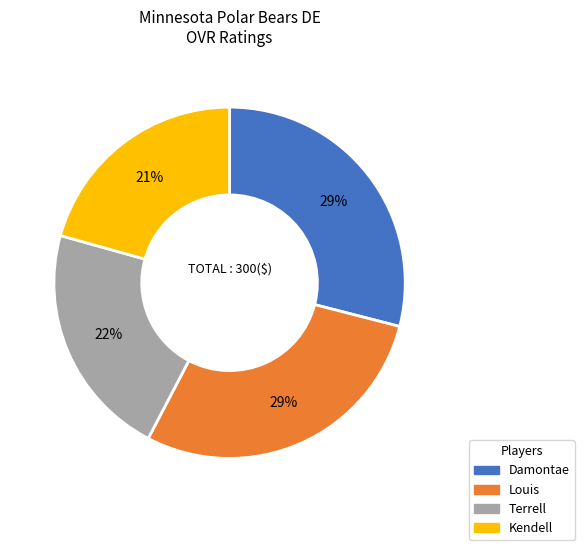

The Damontae slice represents 29% of the pie. True or false?

True